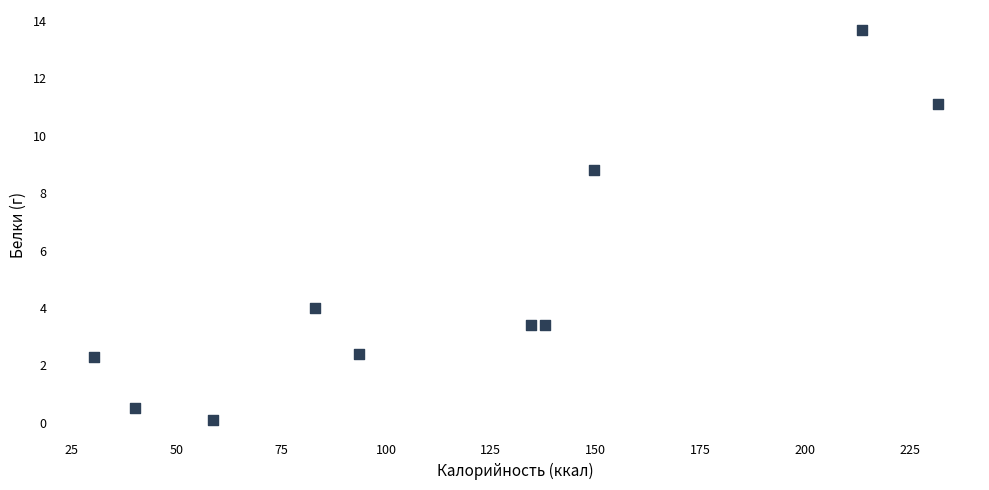

What Y value in the scatter plot is closest to 6?

4.0